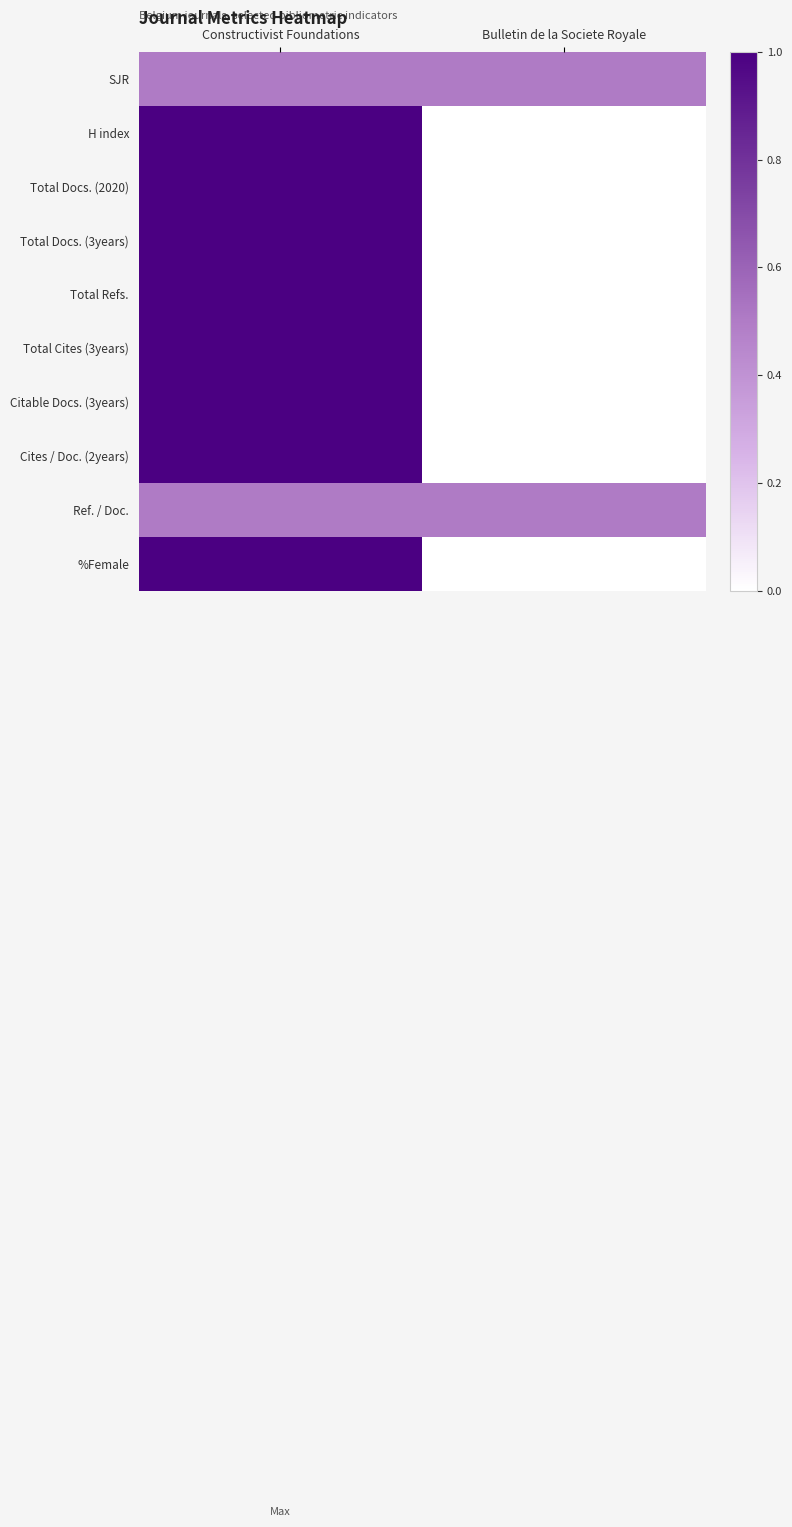

Reading right to left, extract all data points from this chart.

SJR: Bulletin de la Societe Royale=0.5	Constructivist Foundations=0.5
H index: Bulletin de la Societe Royale=0.0	Constructivist Foundations=1.0
Total Docs. (2020): Bulletin de la Societe Royale=0.0	Constructivist Foundations=1.0
Total Docs. (3years): Bulletin de la Societe Royale=0.0	Constructivist Foundations=1.0
Total Refs.: Bulletin de la Societe Royale=0.0	Constructivist Foundations=1.0
Total Cites (3years): Bulletin de la Societe Royale=0.0	Constructivist Foundations=1.0
Citable Docs. (3years): Bulletin de la Societe Royale=0.0	Constructivist Foundations=1.0
Cites / Doc. (2years): Bulletin de la Societe Royale=0.0	Constructivist Foundations=1.0
Ref. / Doc.: Bulletin de la Societe Royale=0.5	Constructivist Foundations=0.5
%Female: Bulletin de la Societe Royale=0.0	Constructivist Foundations=1.0